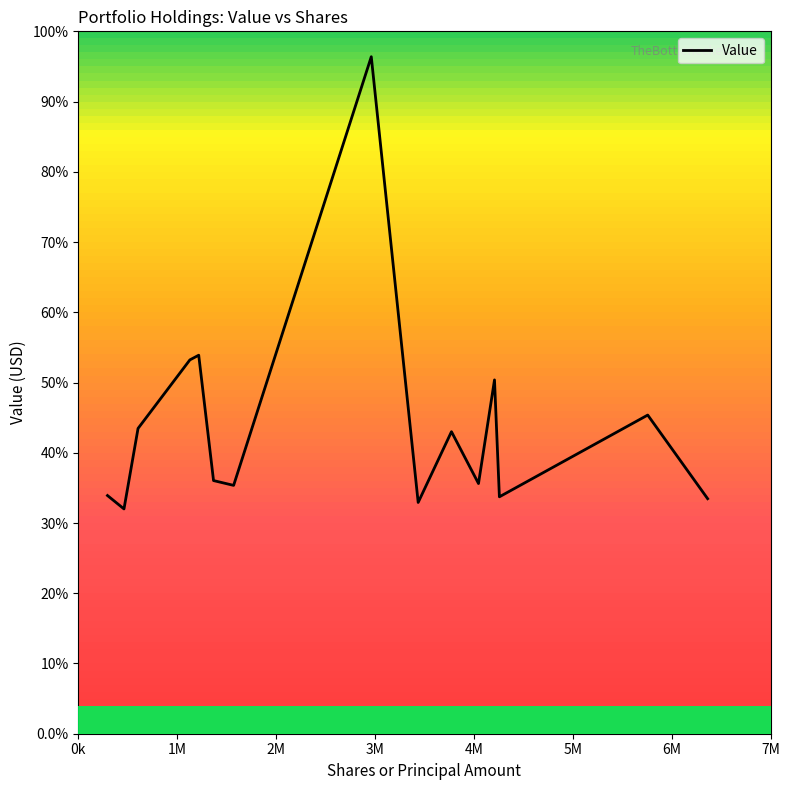

Reading left to right, extract all data points from this chart.

271285080	256027605	347711130	425766871	431115368	288325469	282859046	771085572	263411188	344009988	284948937	402991584	269835547	362943779	267689700